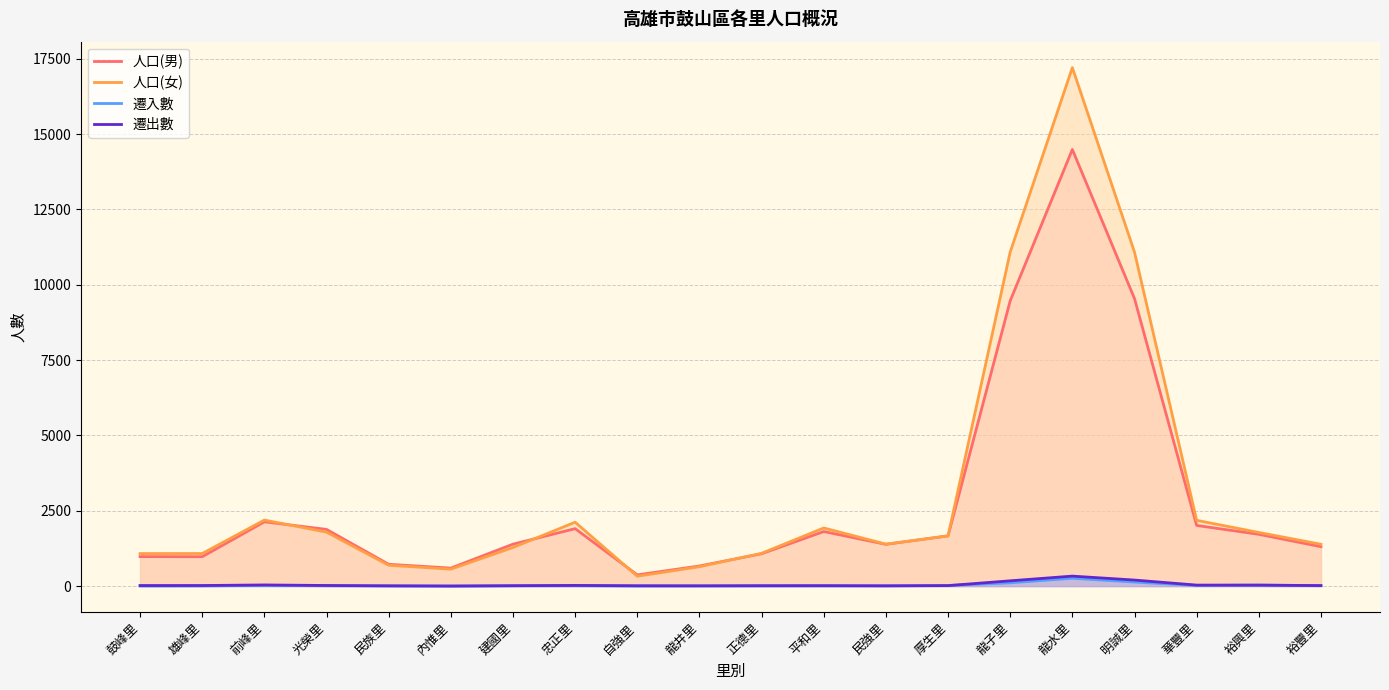

How many interior local peaks does the 人口(男) series have?

4